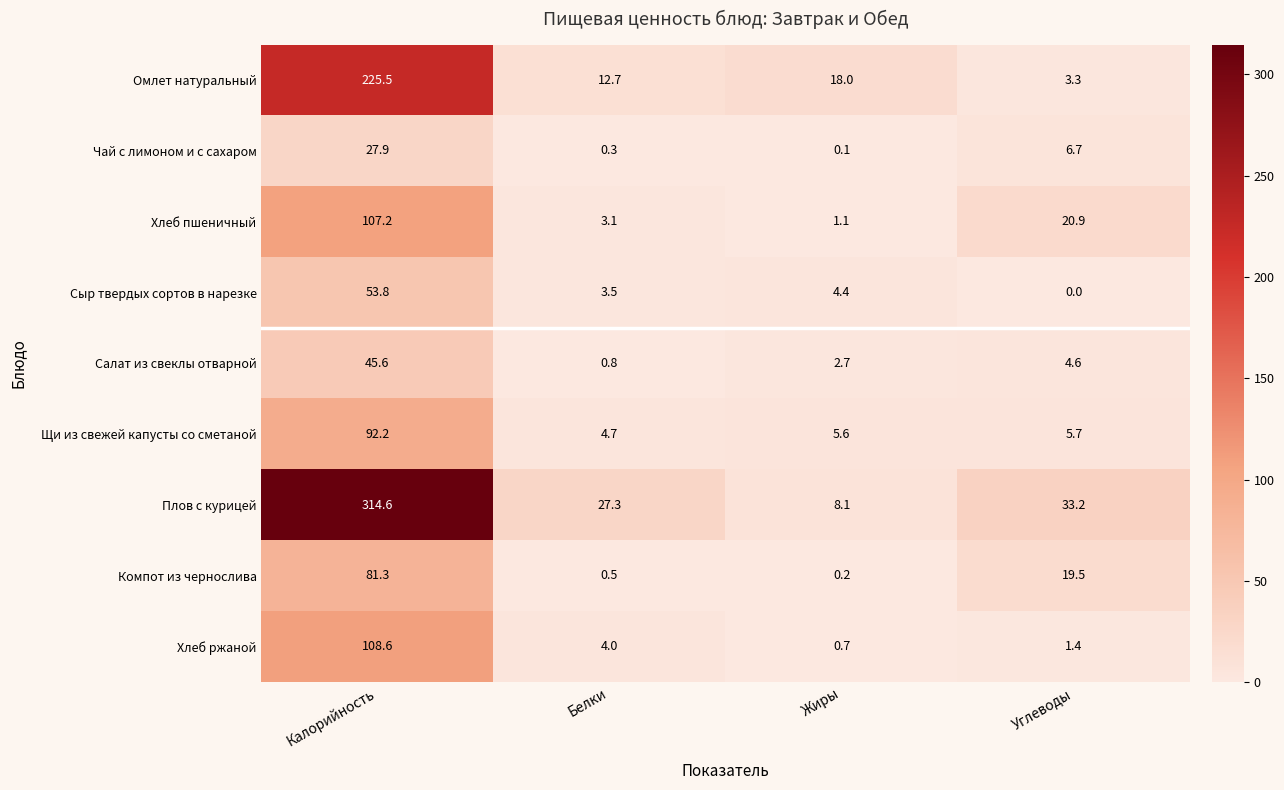

What is the maximum value shown in the chart?

314.6